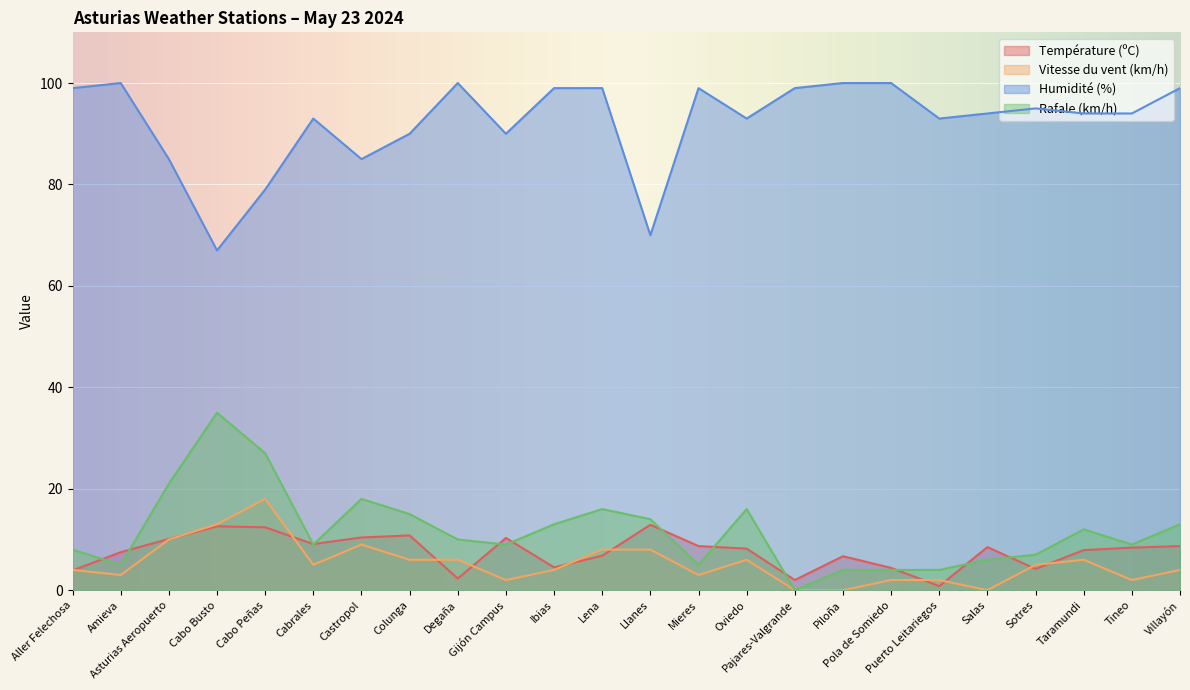

What is the spread (max minus min) of values at Ibias?

95.0